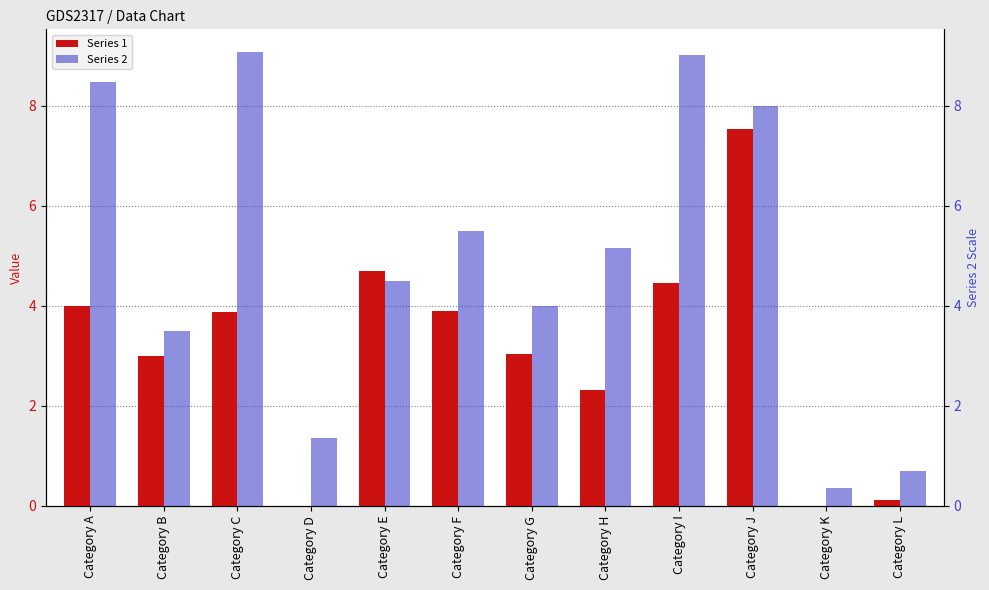

Reading right to left, list all the values displayed in this chart.

Series 1: 0.1	0.0	7.5	4.5	2.3	3.0	3.9	4.7	0.0	3.9	3.0	4.0
Series 2: 0.7	0.4	8.0	9.0	5.2	4.0	5.5	4.5	1.4	9.1	3.5	8.5